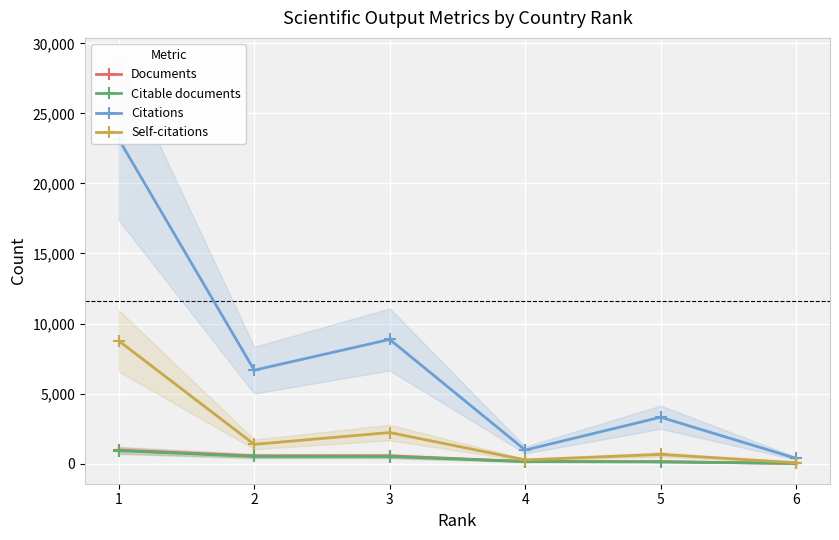

What is the minimum value shown in the chart?

19